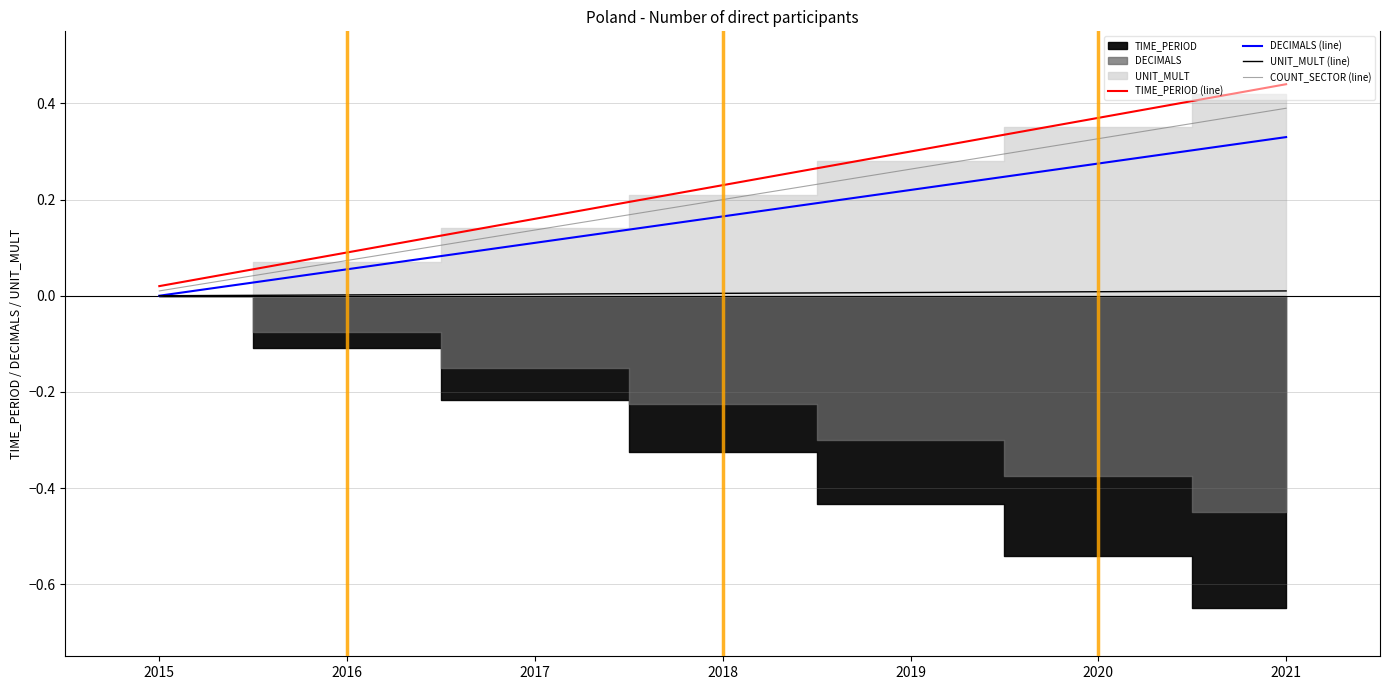

True or false: TIME_PERIOD (line) and UNIT_MULT (line) intersect in this chart.

False